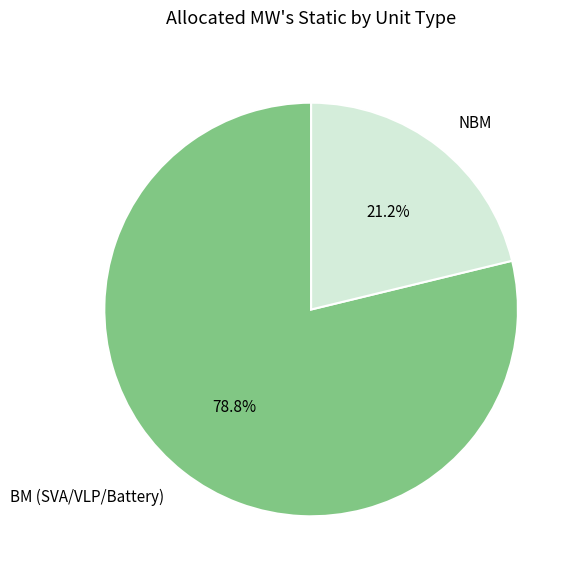

Which slice is the largest?

BM (SVA/VLP/Battery)